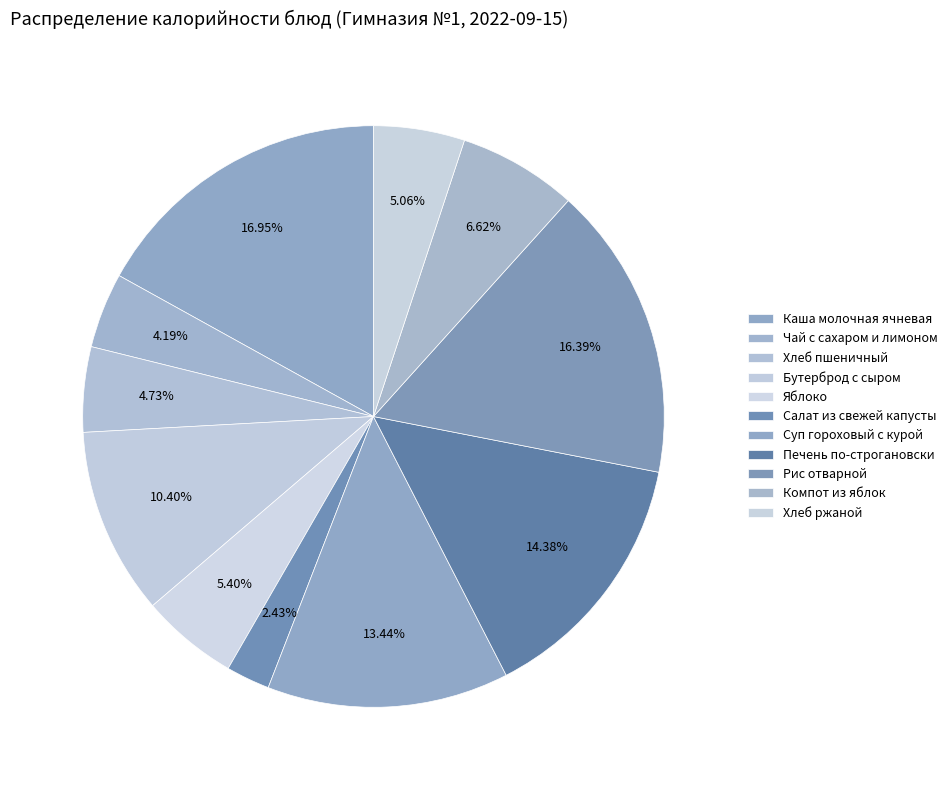

How much of the chart is everything except Бутерброд с сыром?

89.6%